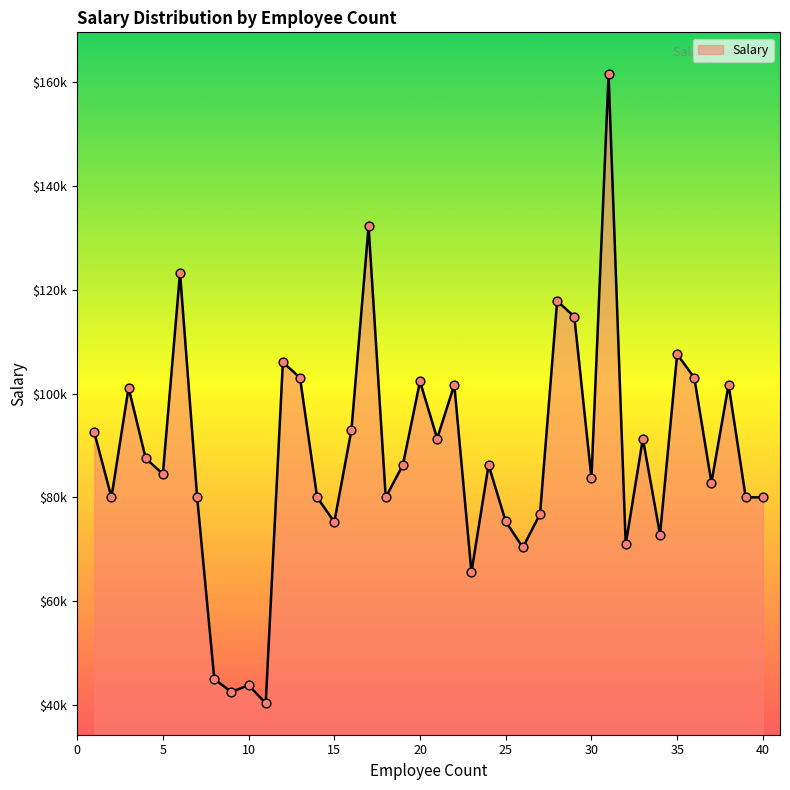

Is this an area chart (filled region under the line)?

Yes